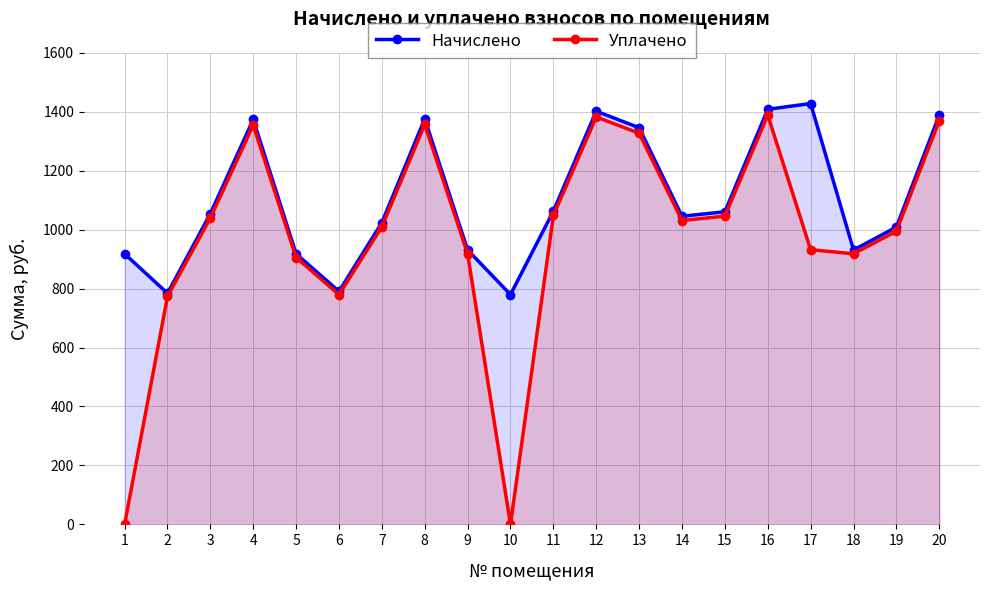

Which series has the largest total across all categories?

Начислено